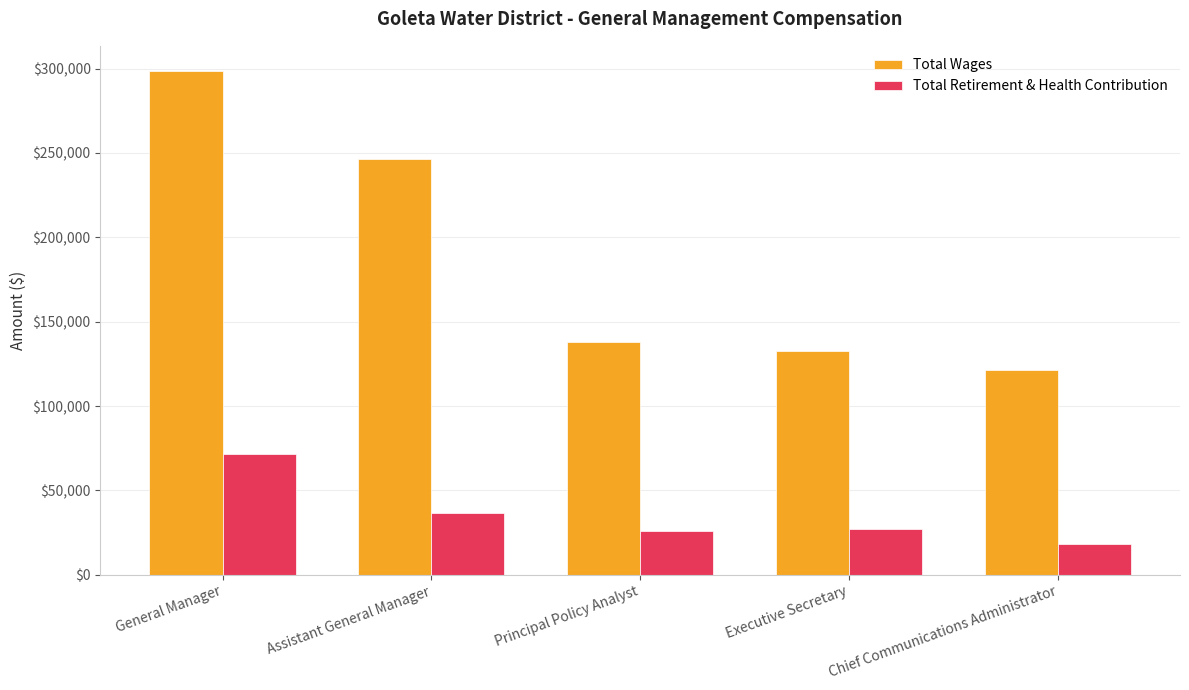

What is the label of the 3rd bar from the left?

Principal Policy Analyst